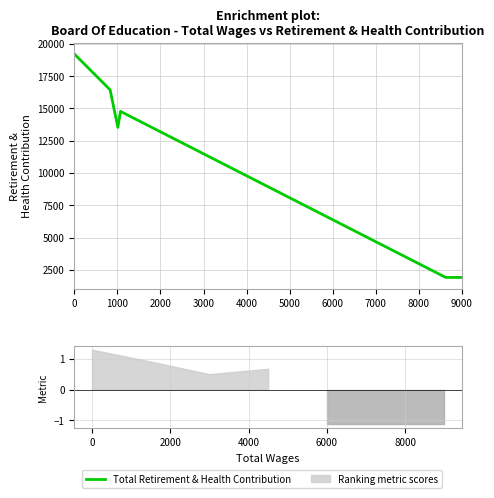

List the labels in order of value, smallest first.

4000, 5000, 6000, 2000, 3000, 1000, 0